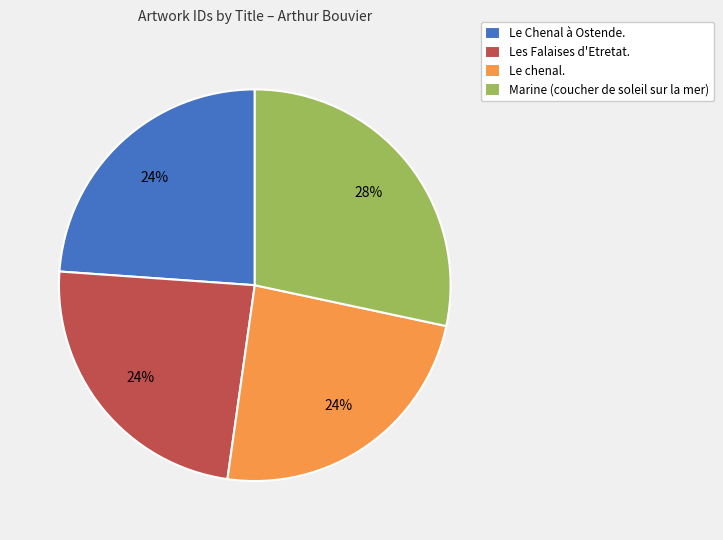

Approximately how many times larger is the value at Marine (coucher de soleil sur la mer) compared to Les Falaises d'Etretat.?

1.2